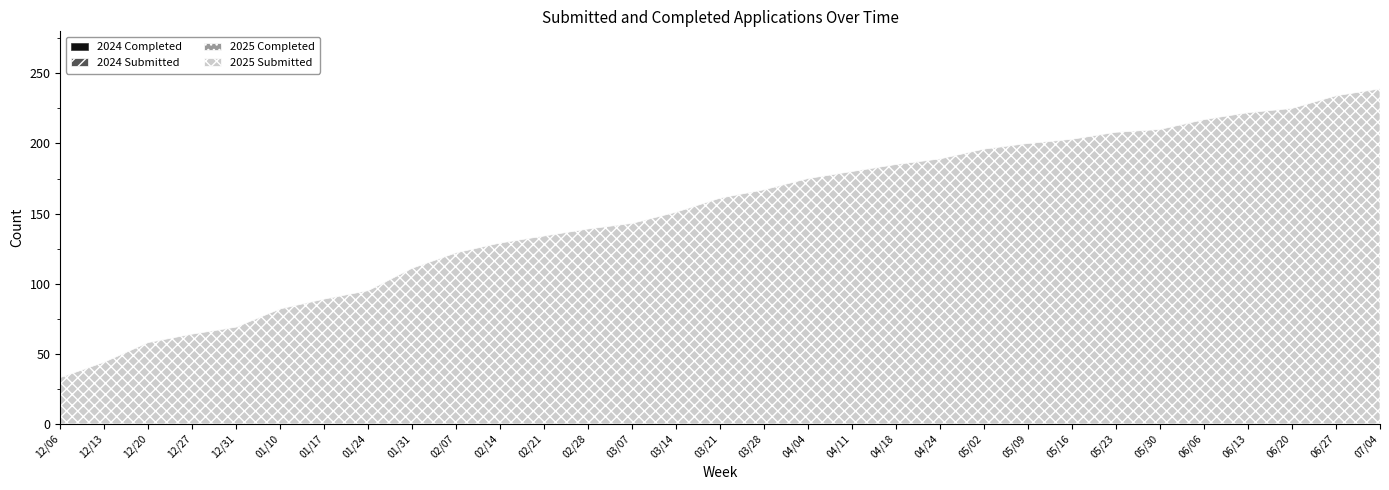

The value of 2025 Completed at 06/27 is 223. True or false?

True